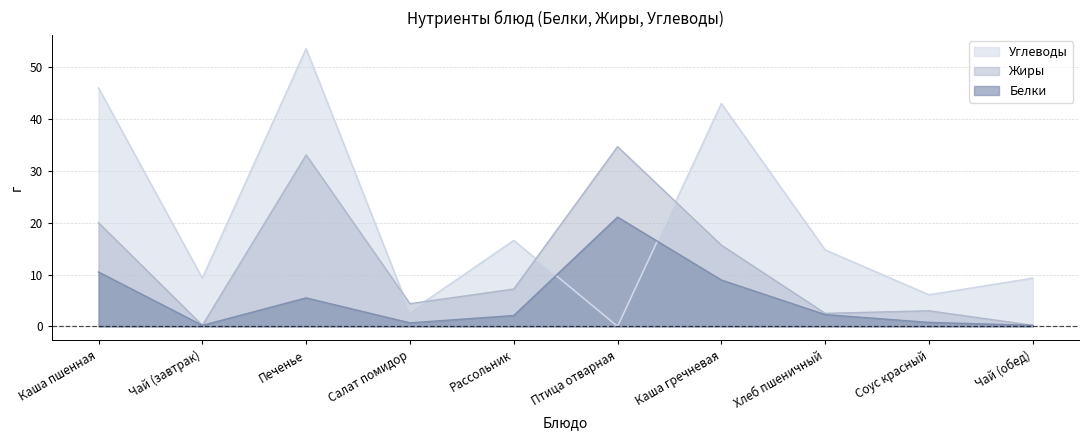

The value of Углеводы at Птица отварная is 16.8. True or false?

False